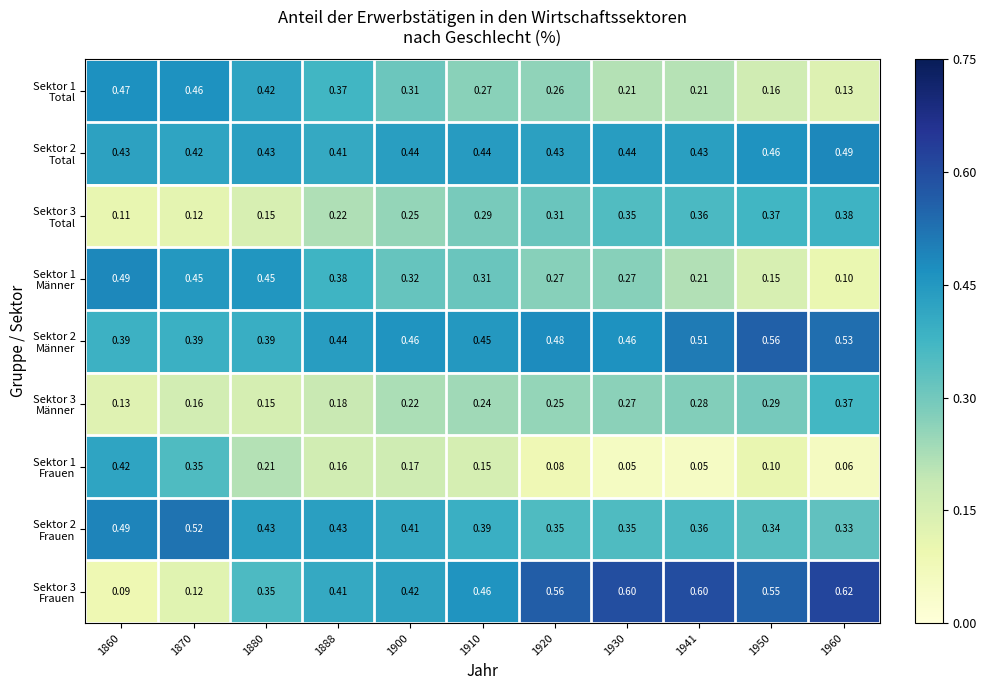

Count the number of categories in the chart.

11